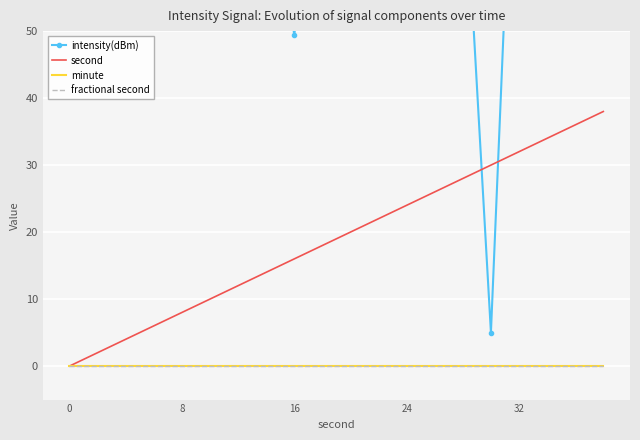

True or false: second and fractional second cross at least once.

False